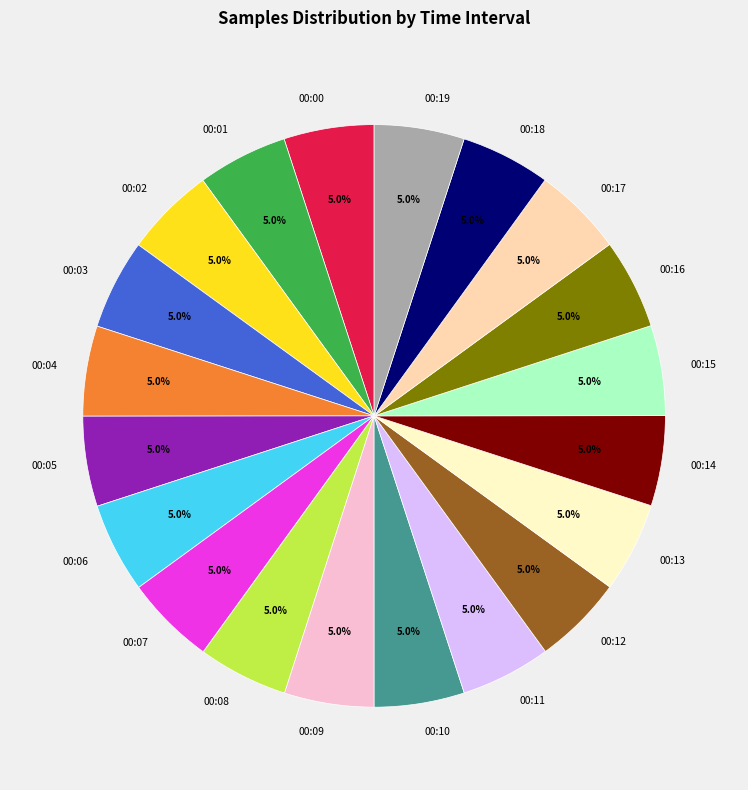

To the nearest percent, what is the combined percentage of 00:16 and 00:10?

10%